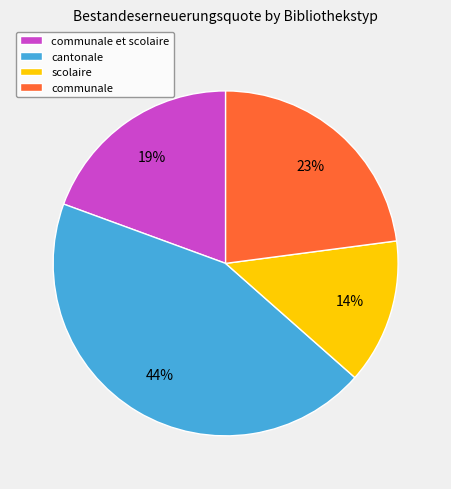

Does communale et scolaire represent more than half of the total?

No